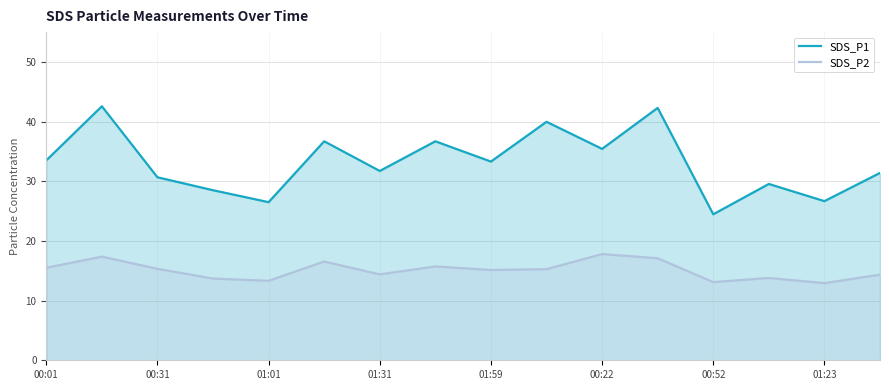

Reading right to left, what are all the values shown in this chart?

SDS_P1: 31.4	26.7	29.6	24.5	42.3	35.4	40.0	33.3	36.7	31.7	36.7	26.5	28.5	30.7	42.6	33.5
SDS_P2: 14.3	12.9	13.8	13.1	17.1	17.8	15.3	15.1	15.7	14.4	16.6	13.3	13.7	15.3	17.4	15.5